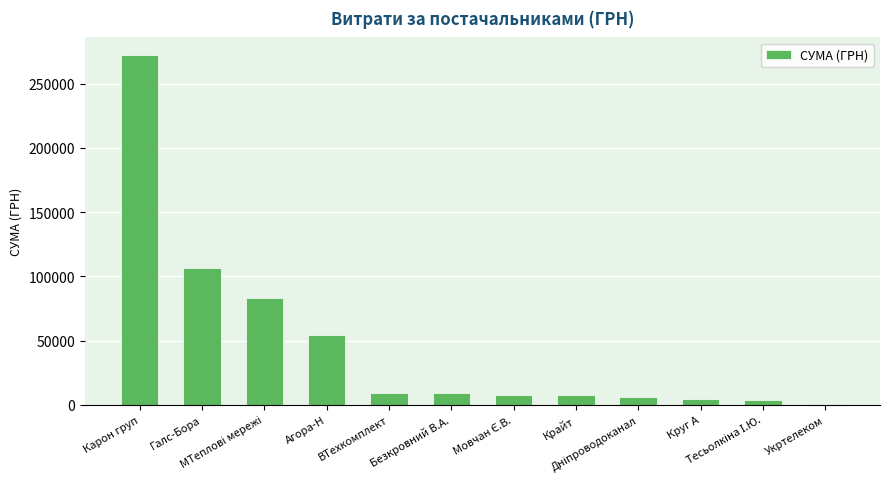

What is the maximum value shown in the chart?

272422.2